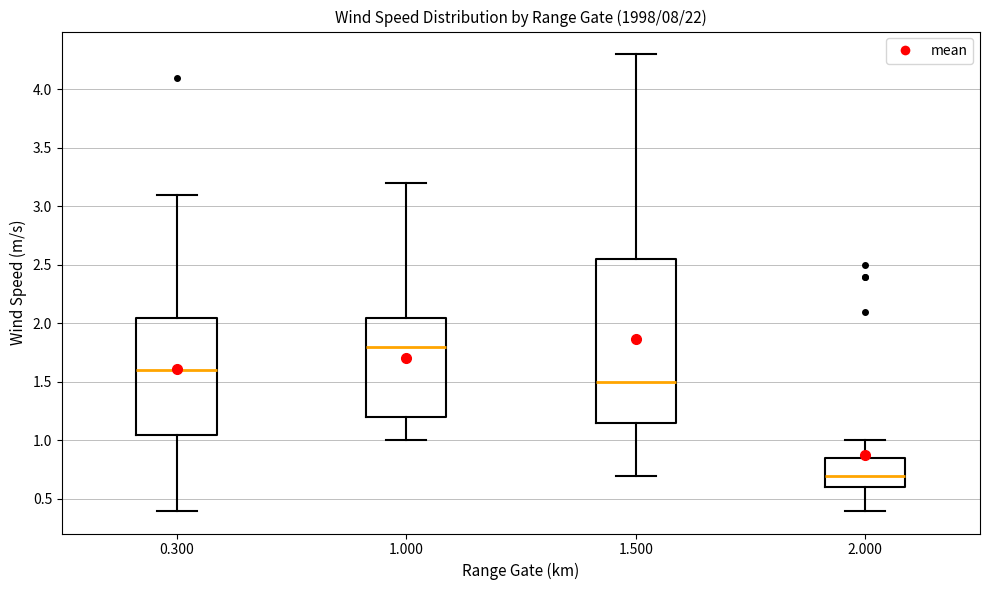

Where is the upper edge of the box at x = 0.300 on the y-axis? The values are not printed on the chart, so give them approximately, as read against the axis.

2.05